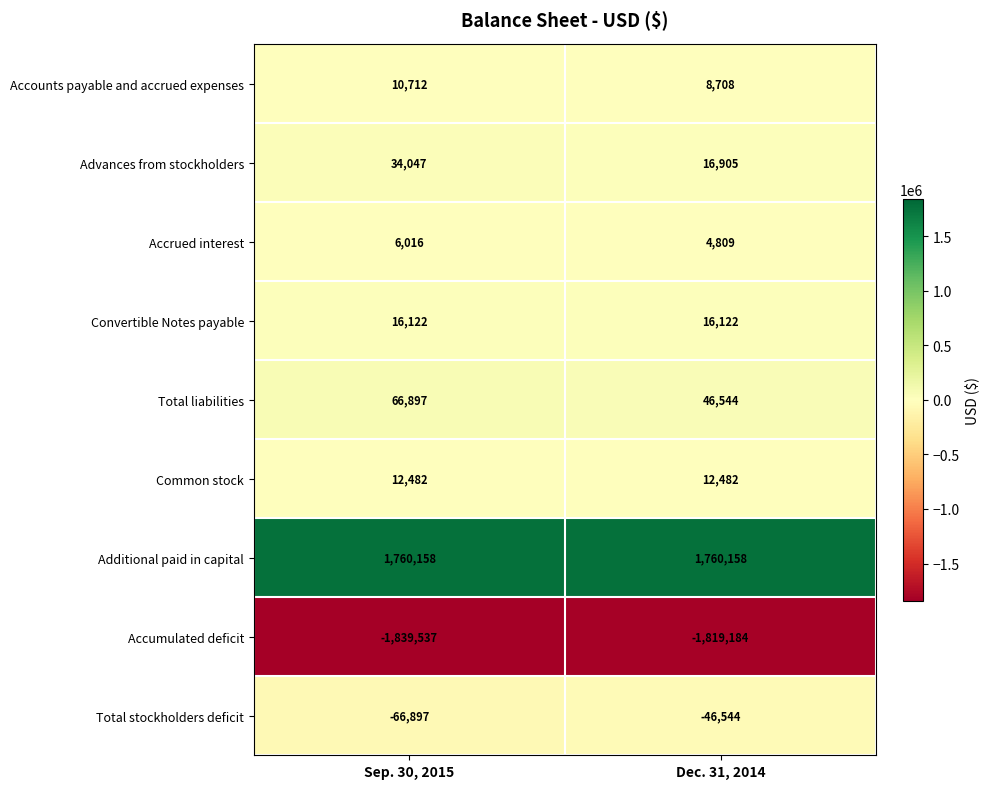

What is the average value of the Additional paid in capital series?

1760158